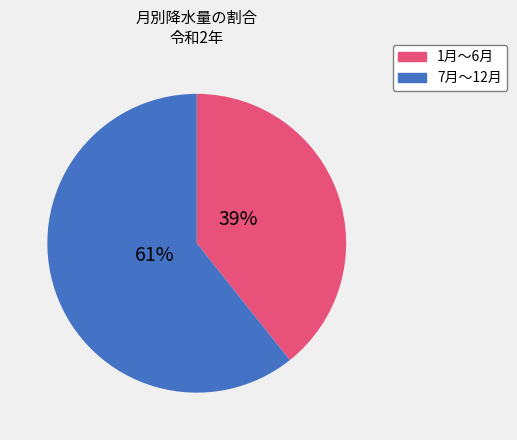

What is the smallest slice in the pie chart?

1月〜6月